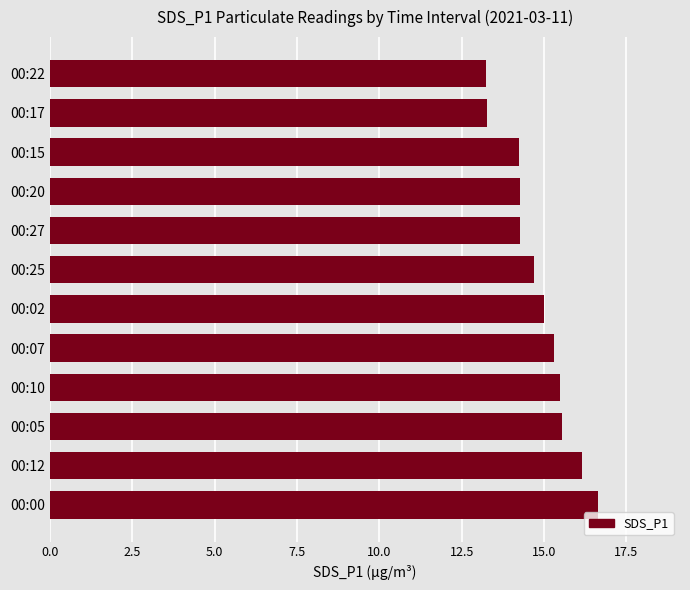

True or false: the data shows 14.3 at 00:20.

True